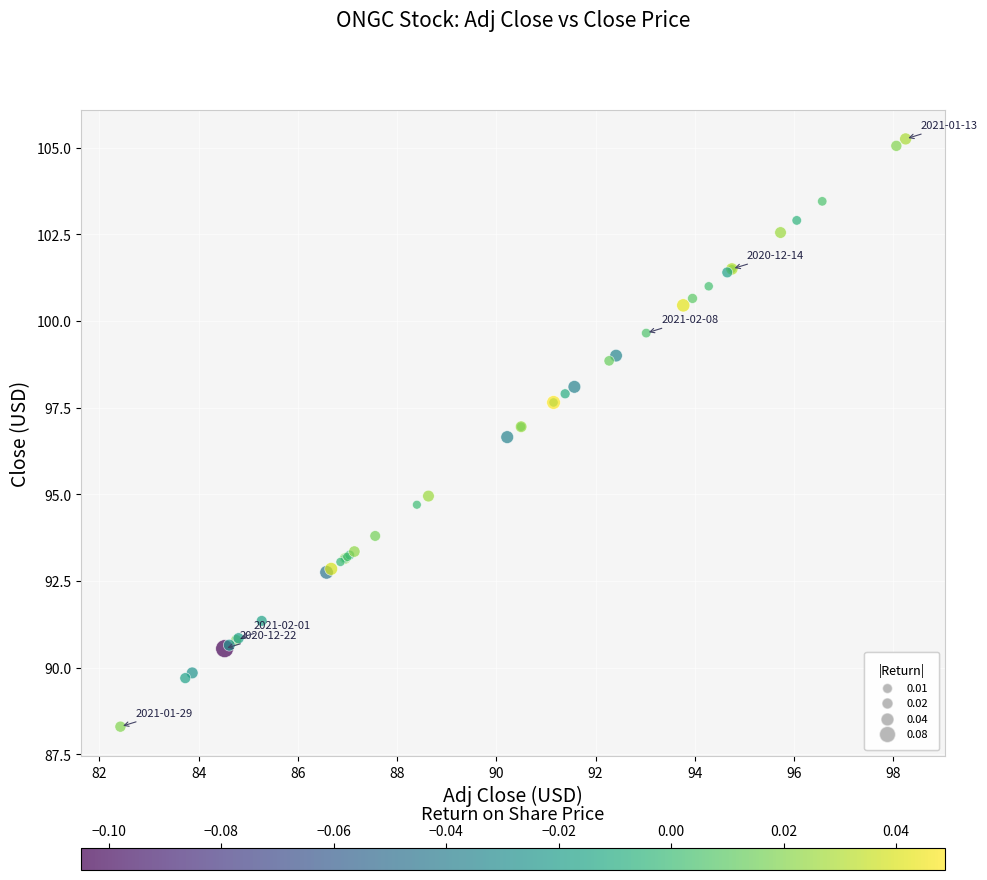

What Y value in the scatter plot is closest to 96?

96.7